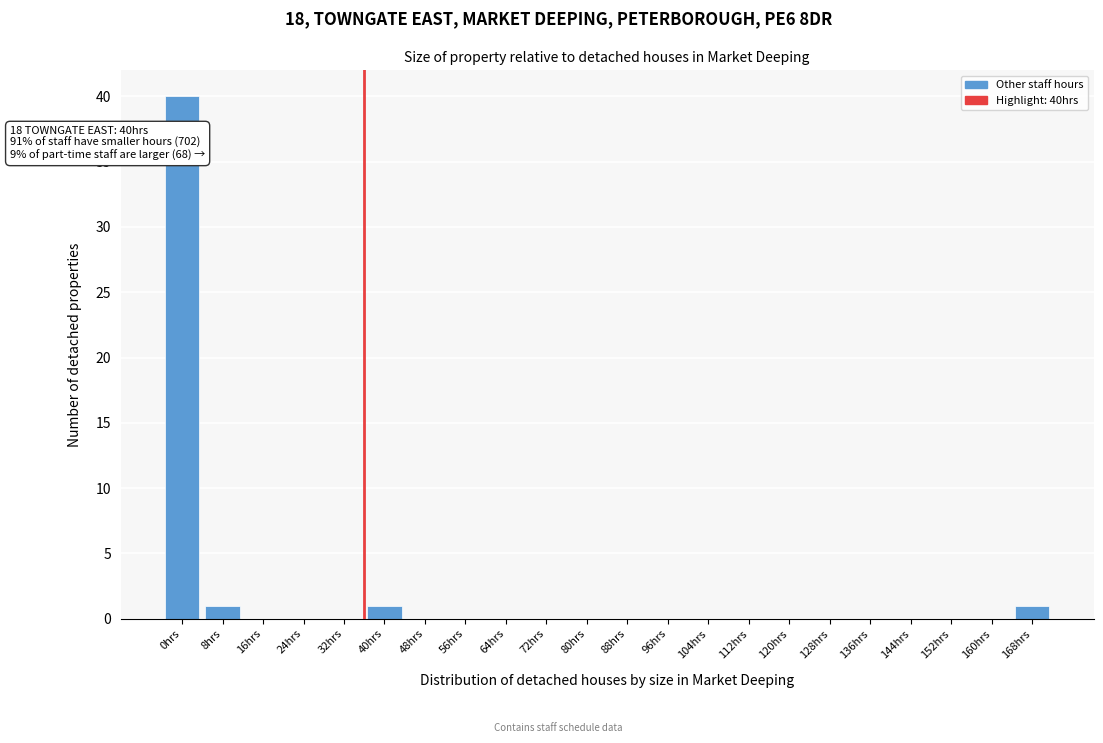

Reading right to left, transcribe all the data shown in this chart.

168hrs=1	160hrs=0	152hrs=0	144hrs=0	136hrs=0	128hrs=0	120hrs=0	112hrs=0	104hrs=0	96hrs=0	88hrs=0	80hrs=0	72hrs=0	64hrs=0	56hrs=0	48hrs=0	40hrs=1	32hrs=0	24hrs=0	16hrs=0	8hrs=1	0hrs=40